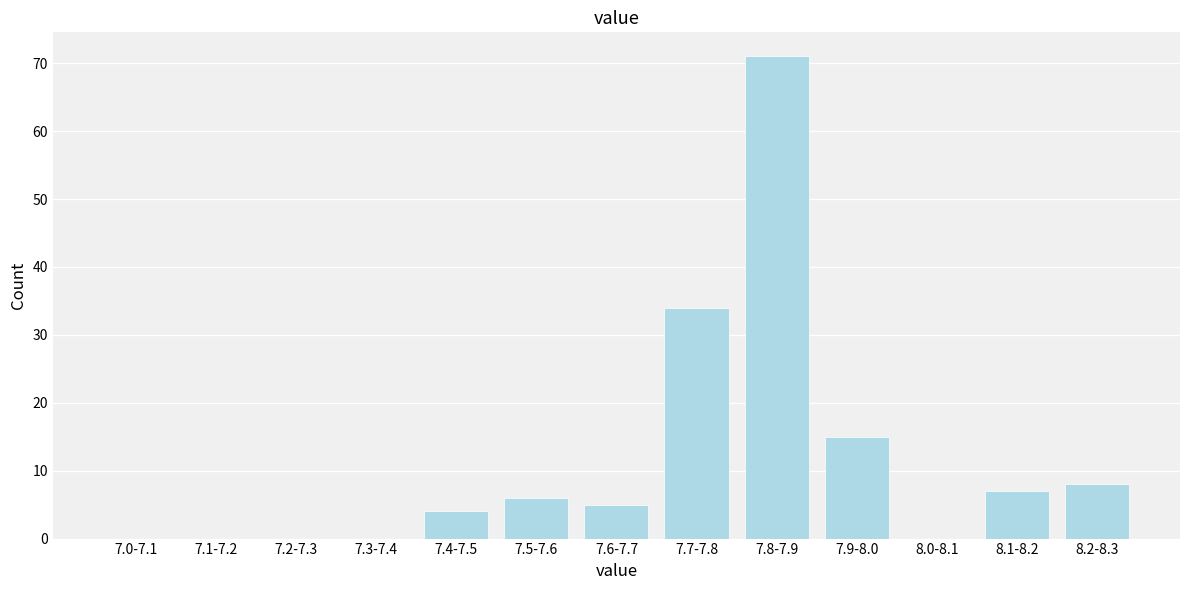

Reading right to left, extract all data points from this chart.

8.2-8.3=8	8.1-8.2=7	8.0-8.1=0	7.9-8.0=15	7.8-7.9=71	7.7-7.8=34	7.6-7.7=5	7.5-7.6=6	7.4-7.5=4	7.3-7.4=0	7.2-7.3=0	7.1-7.2=0	7.0-7.1=0